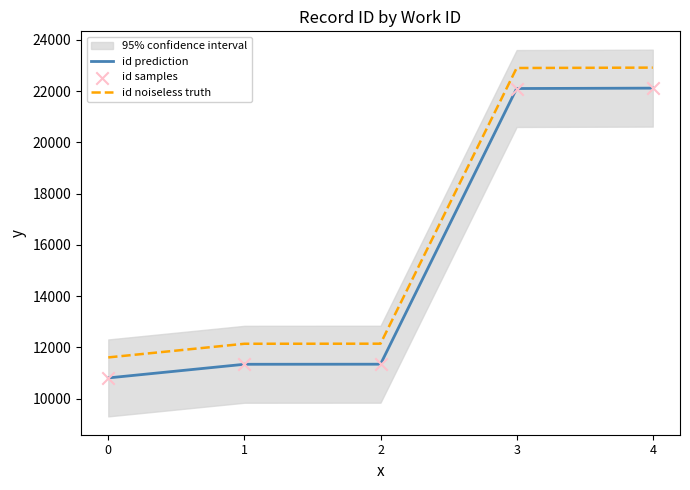

At how many categories does at least one series exceed 16268?

2